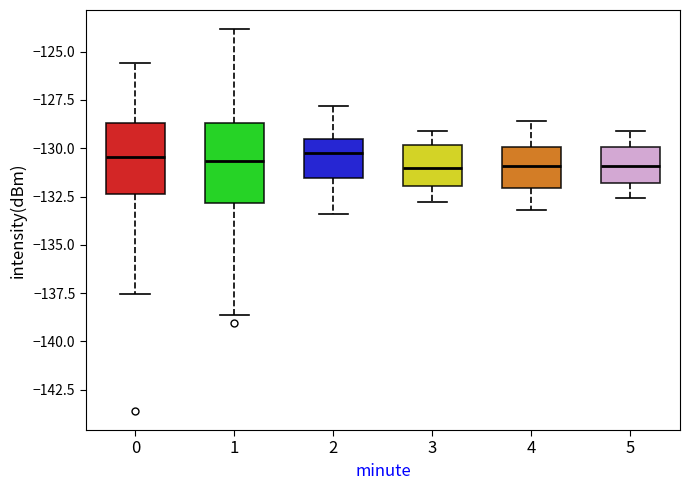

Reading left to right, transcribe this box plot: for each box, give where its median line is, the range the box spans, and where its two whiskers end, as read against the y-axis. The values are not printed on the chart, so give them approximately, as read against the axis.

0: median -130.5, box -132.5 to -128.5, whiskers -137.5 to -125.5
1: median -130.5, box -133.0 to -128.5, whiskers -138.5 to -124.0
2: median -130.0, box -131.5 to -129.5, whiskers -133.5 to -128.0
3: median -131.0, box -132.0 to -130.0, whiskers -133.0 to -129.0
4: median -131.0, box -132.0 to -130.0, whiskers -133.0 to -128.5
5: median -131.0, box -132.0 to -130.0, whiskers -132.5 to -129.0